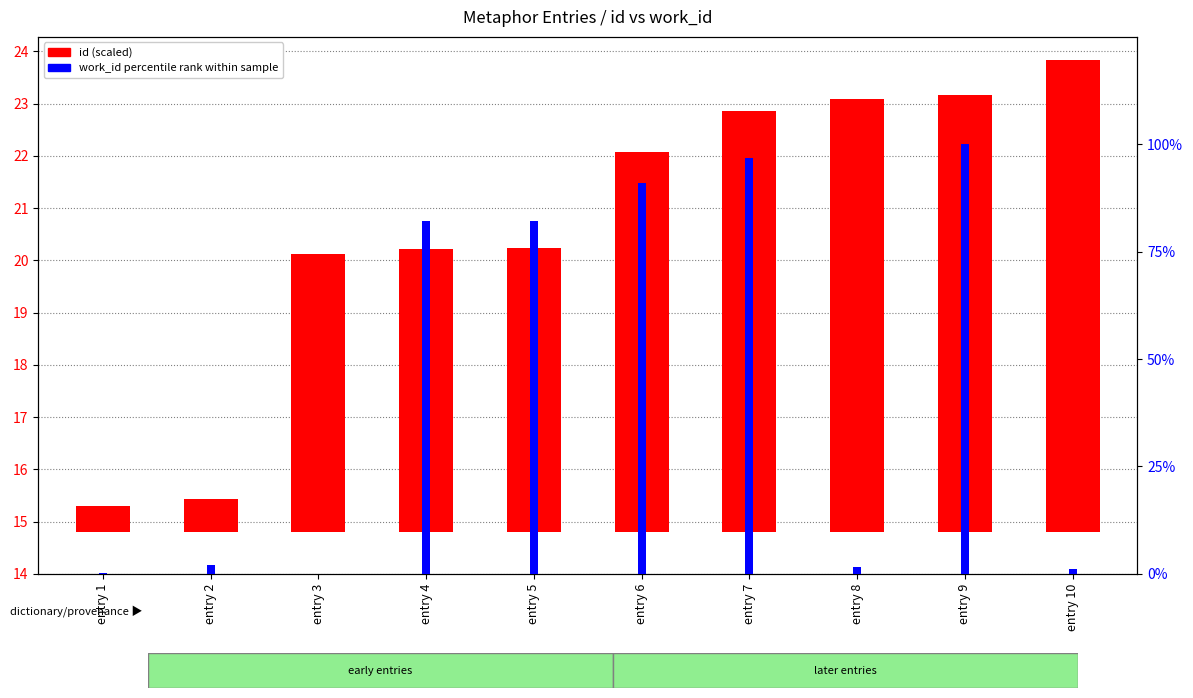

Reading right to left, what are all the values shown in this chart?

id (scaled /1000): entry 10=9.0	entry 9=8.4	entry 8=8.3	entry 7=8.1	entry 6=7.3	entry 5=5.4	entry 4=5.4	entry 3=5.3	entry 2=0.6	entry 1=0.5
work_id percentile rank within sample: entry 10=1.1	entry 9=100.0	entry 8=1.5	entry 7=96.8	entry 6=91.1	entry 5=82.2	entry 4=82.2	entry 3=0.0	entry 2=2.1	entry 1=0.1